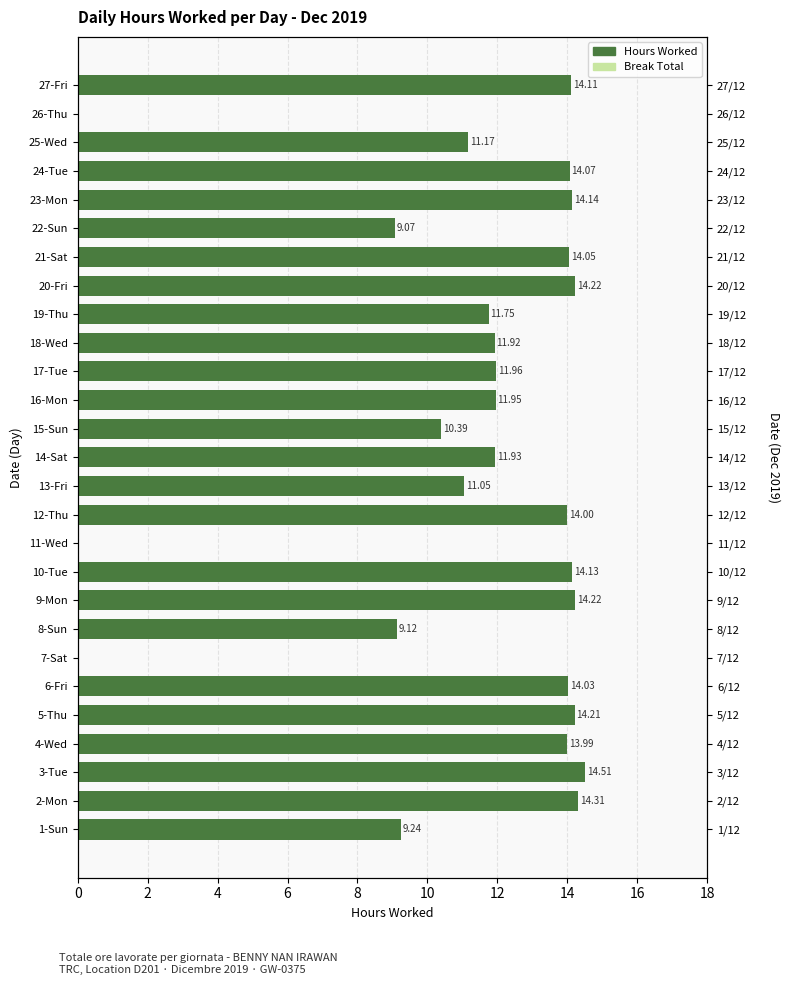

What is the maximum value shown in the chart?

14.5